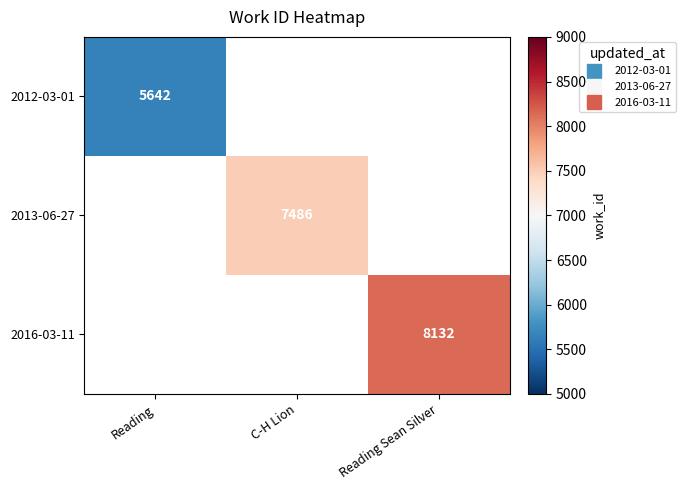

Is the value of 2016-03-11 at Reading Sean Silver greater than the value of 2012-03-01 at C-H Lion?

No